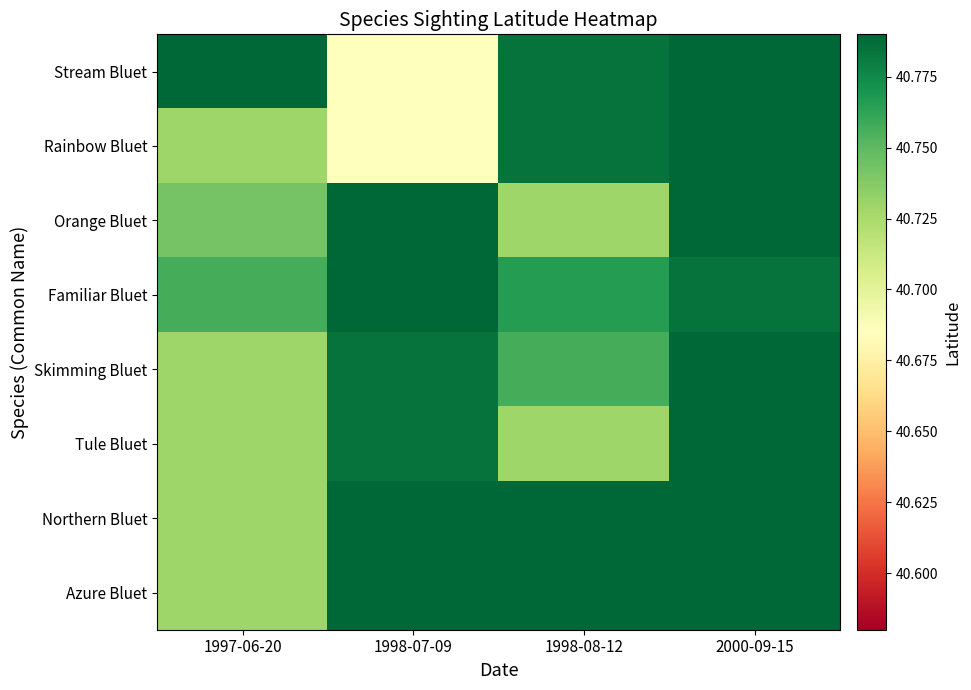

Reading right to left, what are all the values shown in this chart?

Stream Bluet: 2000-09-15=56.7	1998-08-12=40.8	1998-07-09=40.7	1997-06-20=58.9
Rainbow Bluet: 2000-09-15=54.7	1998-08-12=40.8	1998-07-09=40.7	1997-06-20=40.7
Orange Bluet: 2000-09-15=50.8	1998-08-12=40.7	1998-07-09=50.8	1997-06-20=40.7
Familiar Bluet: 2000-09-15=40.8	1998-08-12=40.8	1998-07-09=49.0	1997-06-20=40.8
Skimming Bluet: 2000-09-15=43.9	1998-08-12=40.8	1998-07-09=40.8	1997-06-20=40.7
Tule Bluet: 2000-09-15=43.9	1998-08-12=40.7	1998-07-09=40.8	1997-06-20=40.7
Northern Bluet: 2000-09-15=43.9	1998-08-12=43.9	1998-07-09=43.9	1997-06-20=40.7
Azure Bluet: 2000-09-15=43.9	1998-08-12=43.9	1998-07-09=43.9	1997-06-20=40.7